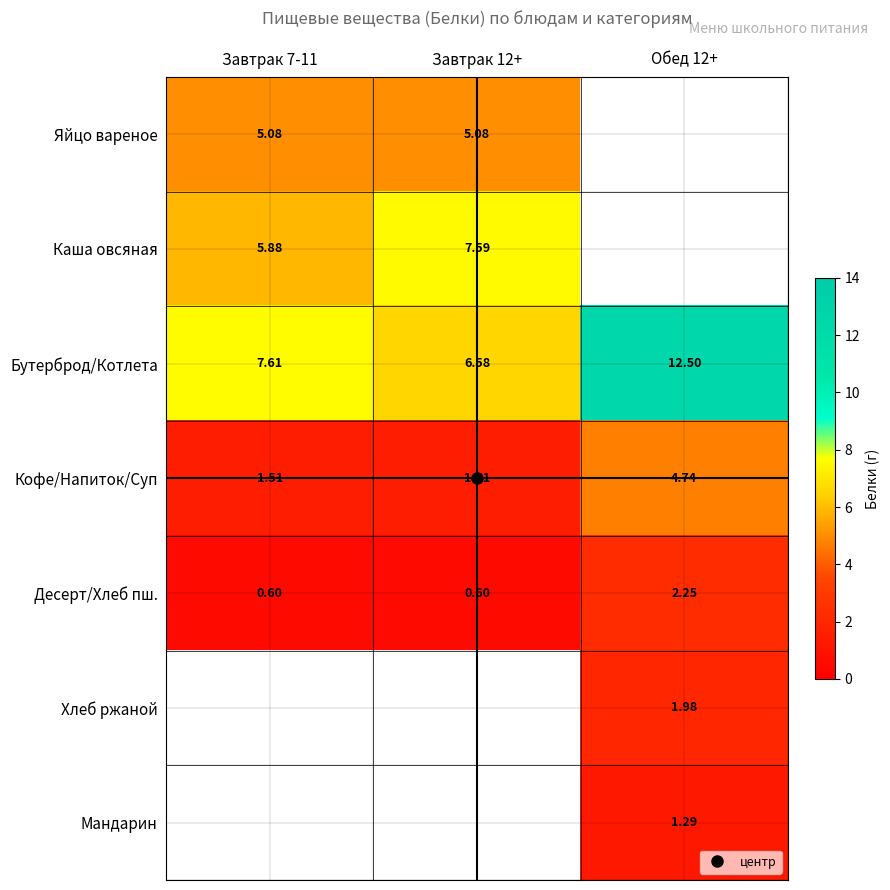

Which series has the largest range (max minus min)?

Бутерброд/Котлета